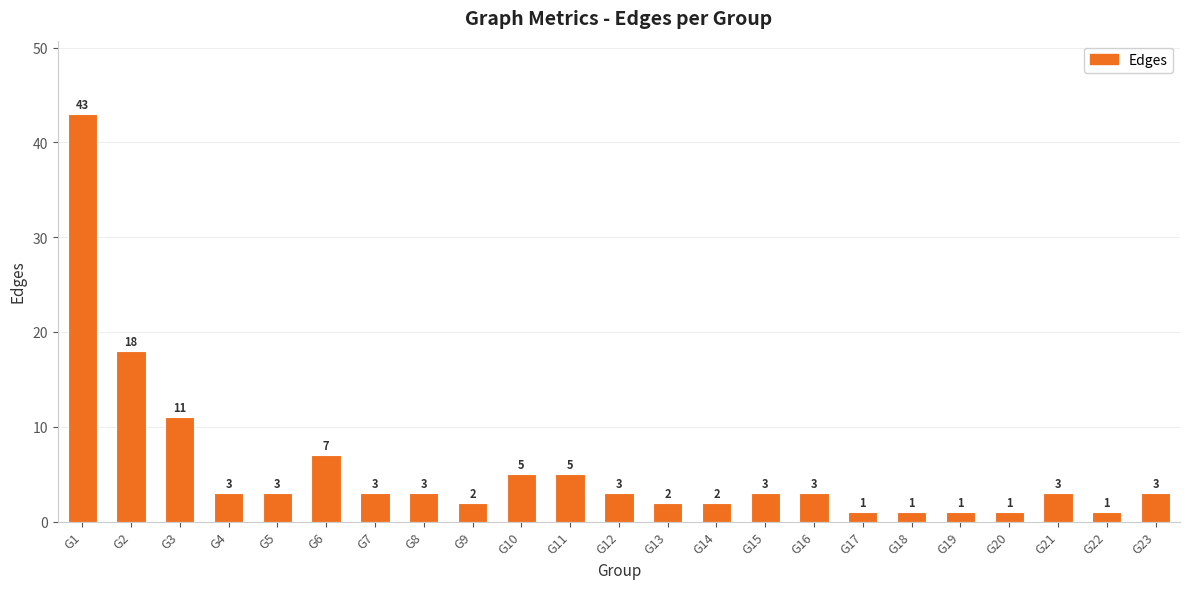

What is the value of the 4th bar from the left?

3